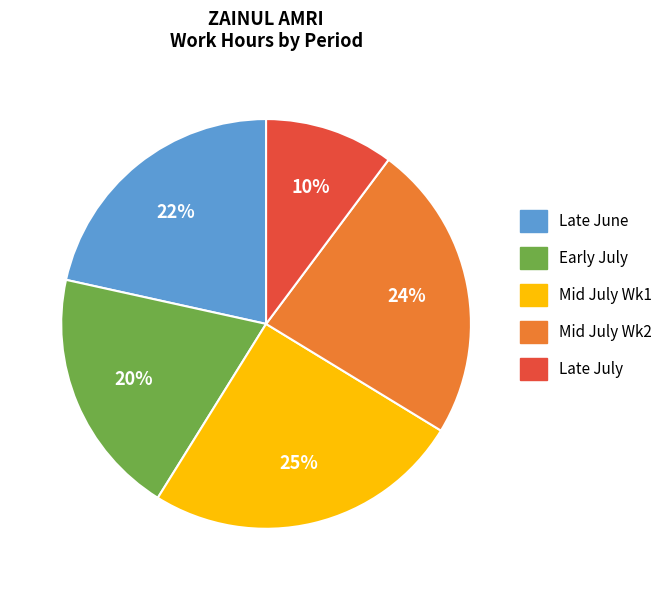

Does Early July account for over 50% of the chart?

No